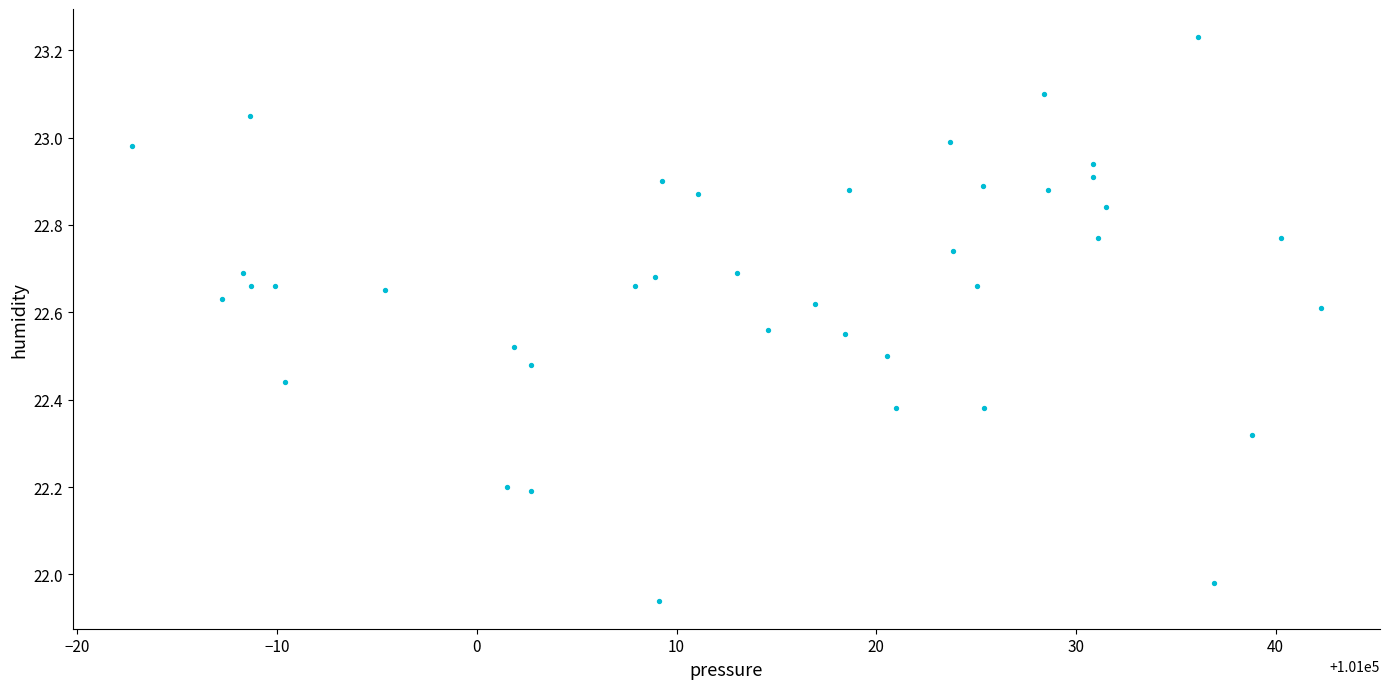

What is the range of Y values (max minus min)?

1.3